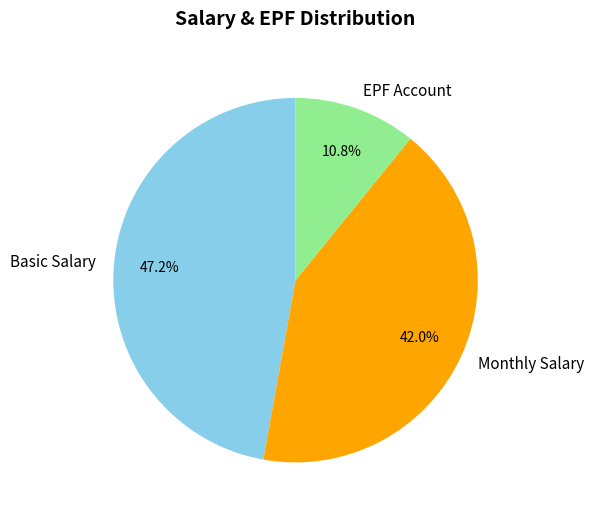

To the nearest percent, what is the difference between the largest and smallest slice percentages?

36%